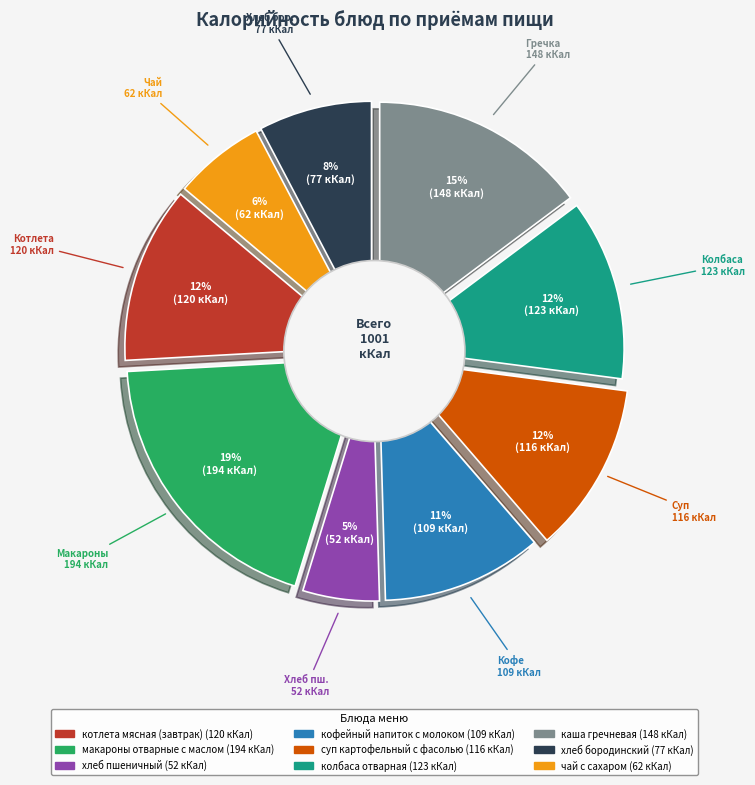

Does суп картофельный с фасолью represent more than half of the total?

No